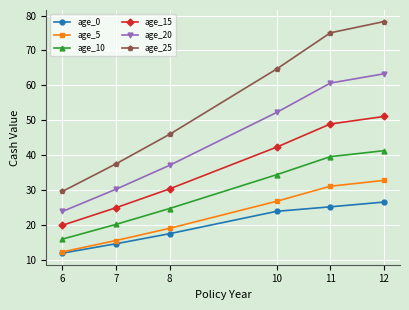

How many values in the age_10 series exceed 34?

3